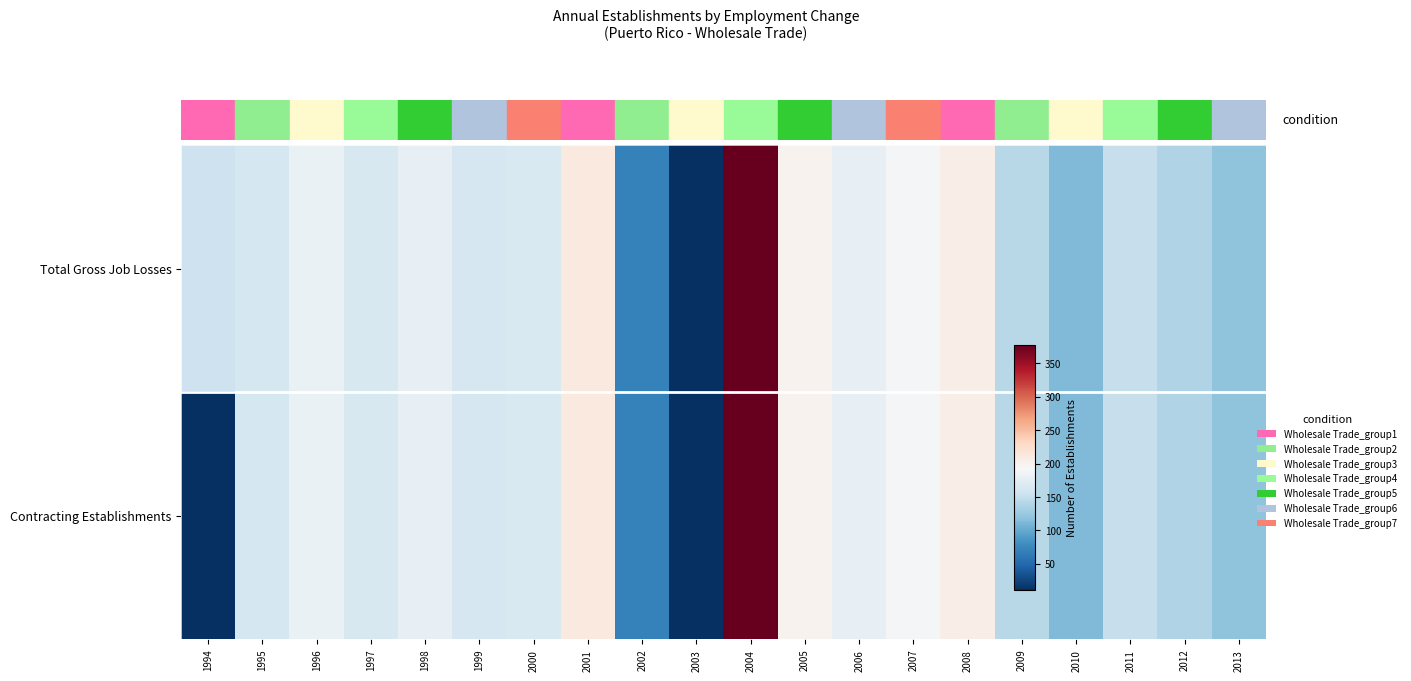

What is the total value across all series at 2013?

238